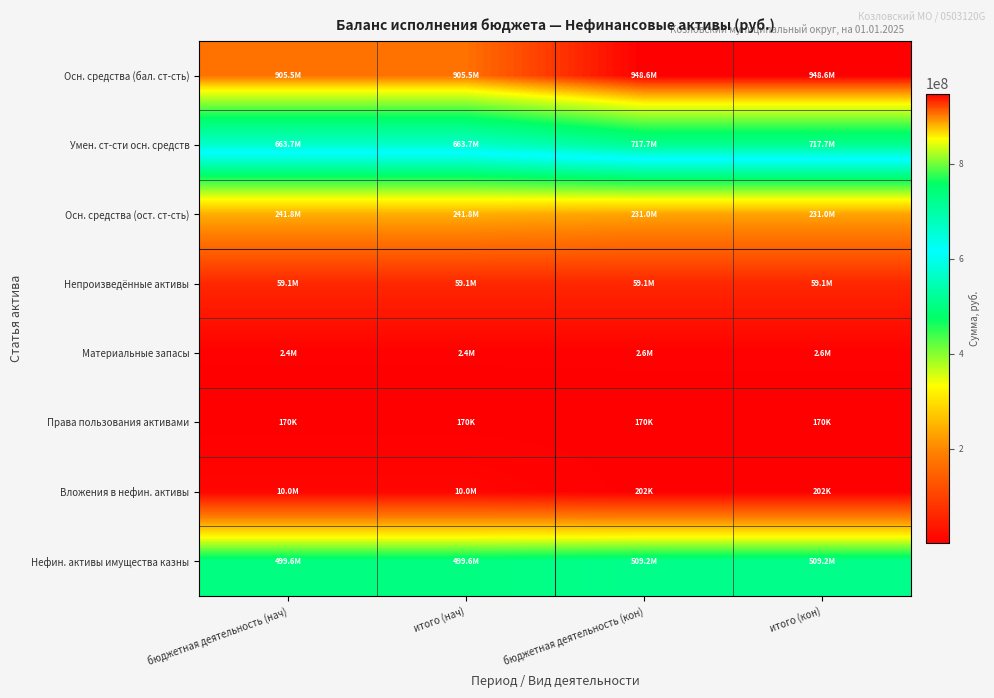

What is the maximum value shown in the chart?

948645150.0